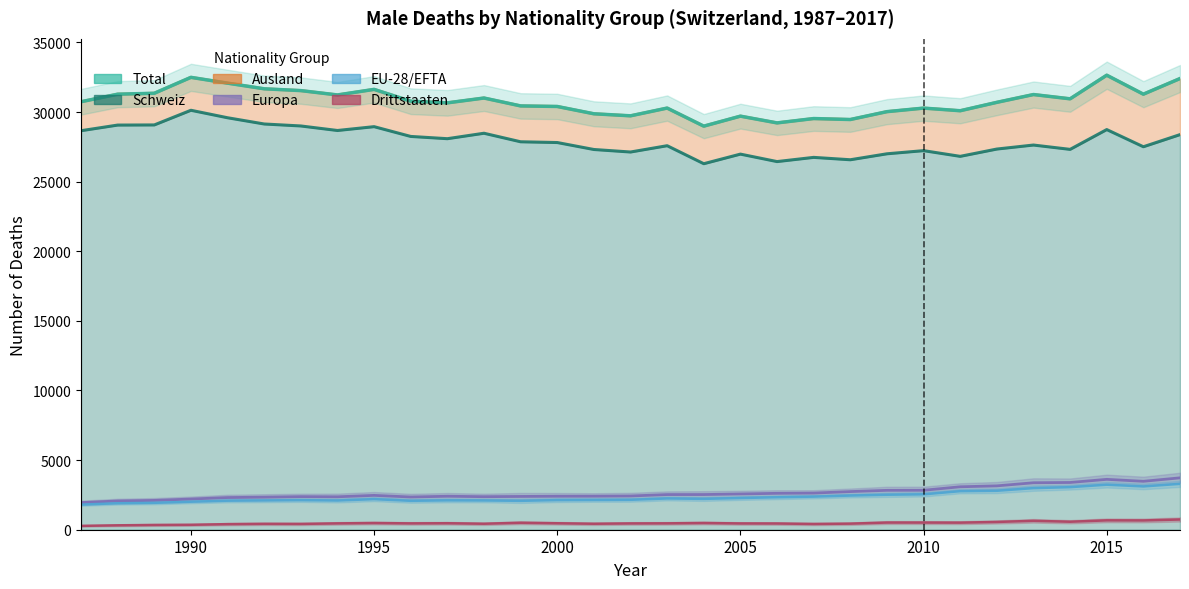

What is the difference between the second highest and second lowest values in the Europa series?

1331